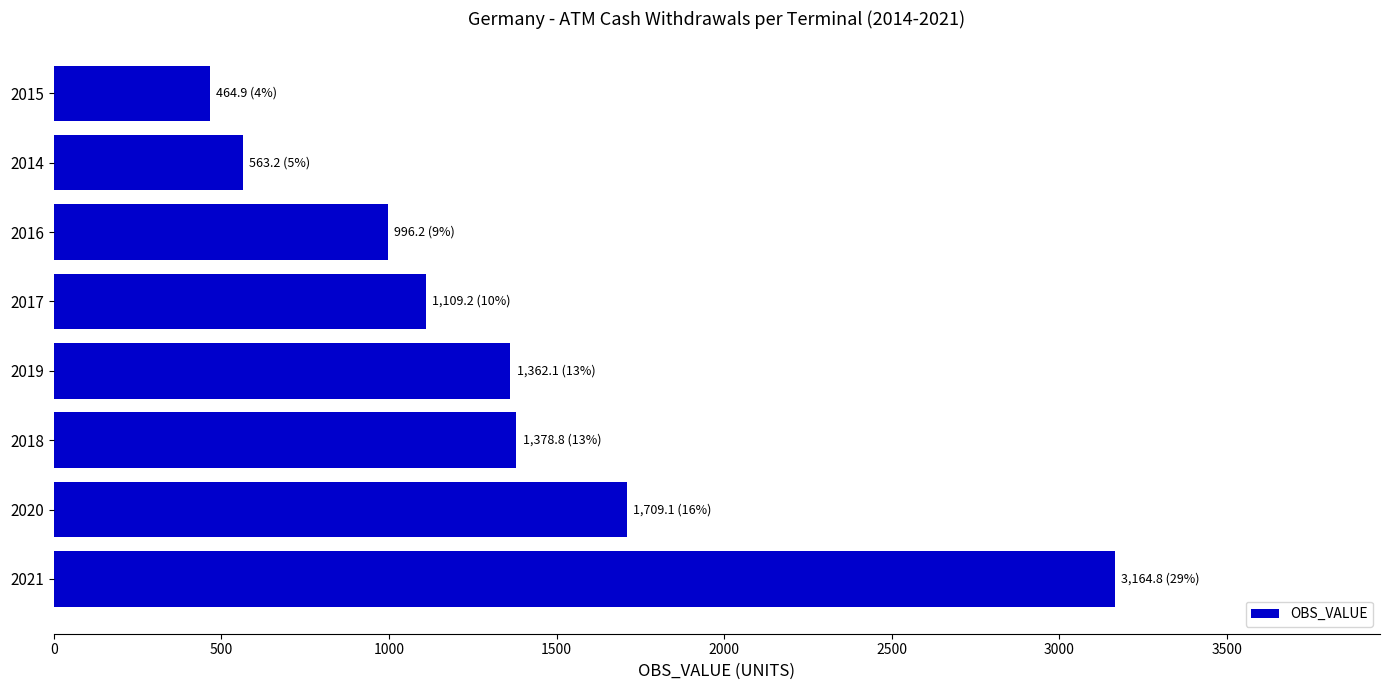

Reading top to bottom, list all the values displayed in this chart.

2015=464.9	2014=563.2	2016=996.2	2017=1109.2	2019=1362.1	2018=1378.8	2020=1709.1	2021=3164.8